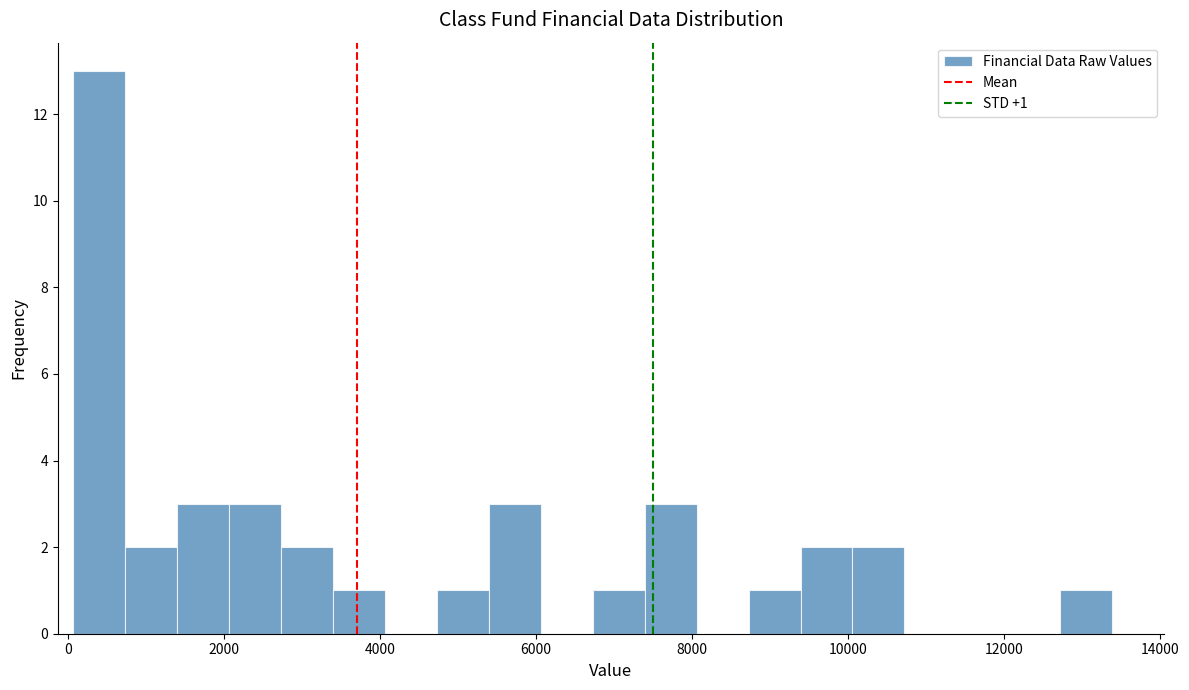

Around what value on the x-axis is the tallest bar? Give the approximate position of its centre, as read against the axis.

400